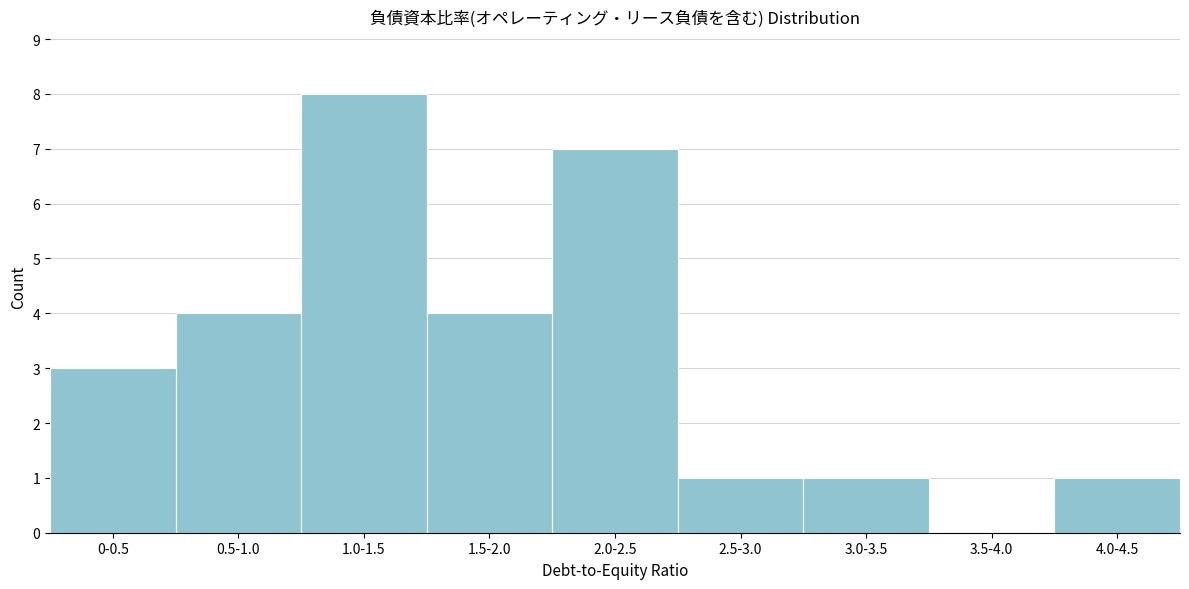

Reading left to right, transcribe all the data shown in this chart.

0-0.5=3	0.5-1.0=4	1.0-1.5=8	1.5-2.0=4	2.0-2.5=7	2.5-3.0=1	3.0-3.5=1	3.5-4.0=0	4.0-4.5=1